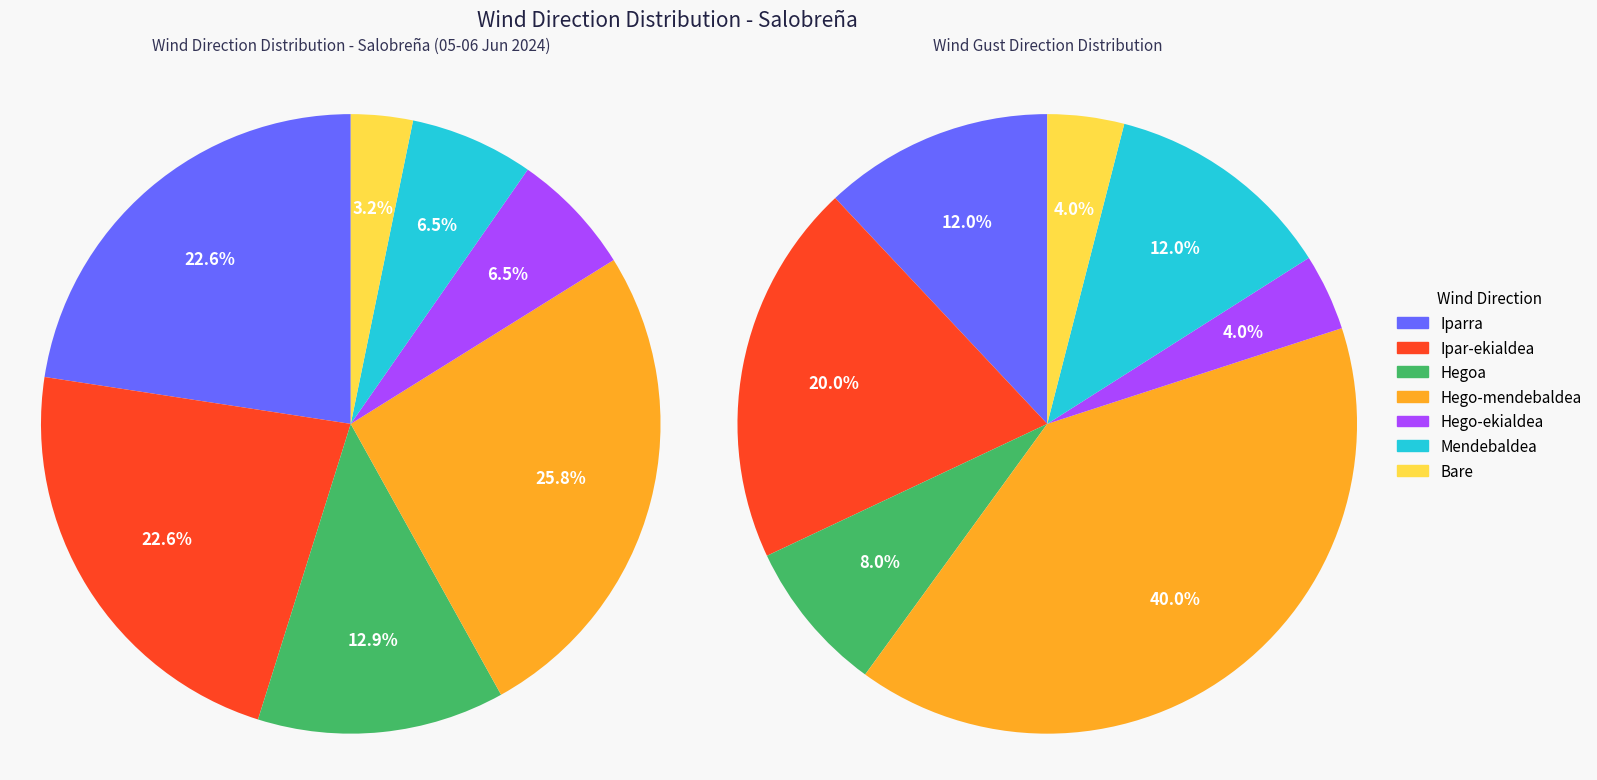

How many segments does this pie chart have?

7